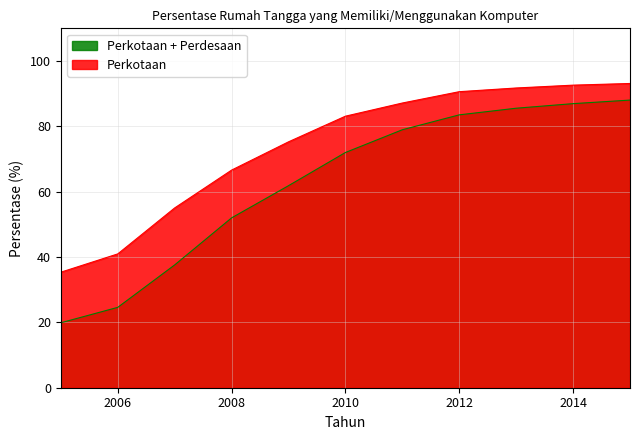

What is the smallest value displayed?

19.9